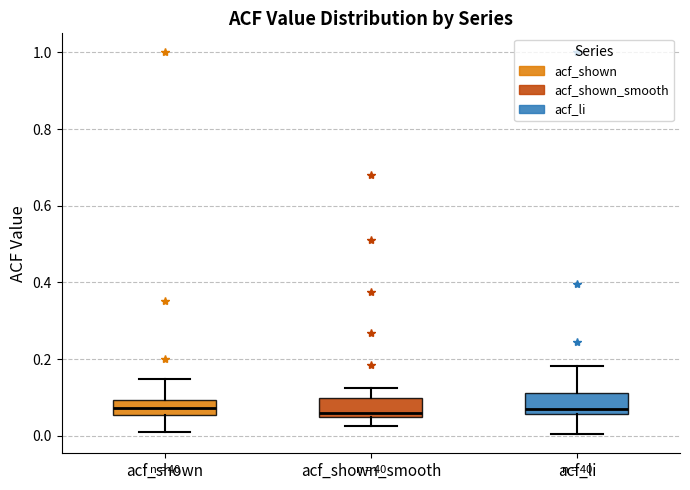

Where does the upper whisker of the box for acf_shown end on the y-axis? The values are not printed on the chart, so give them approximately, as read against the axis.

0.14